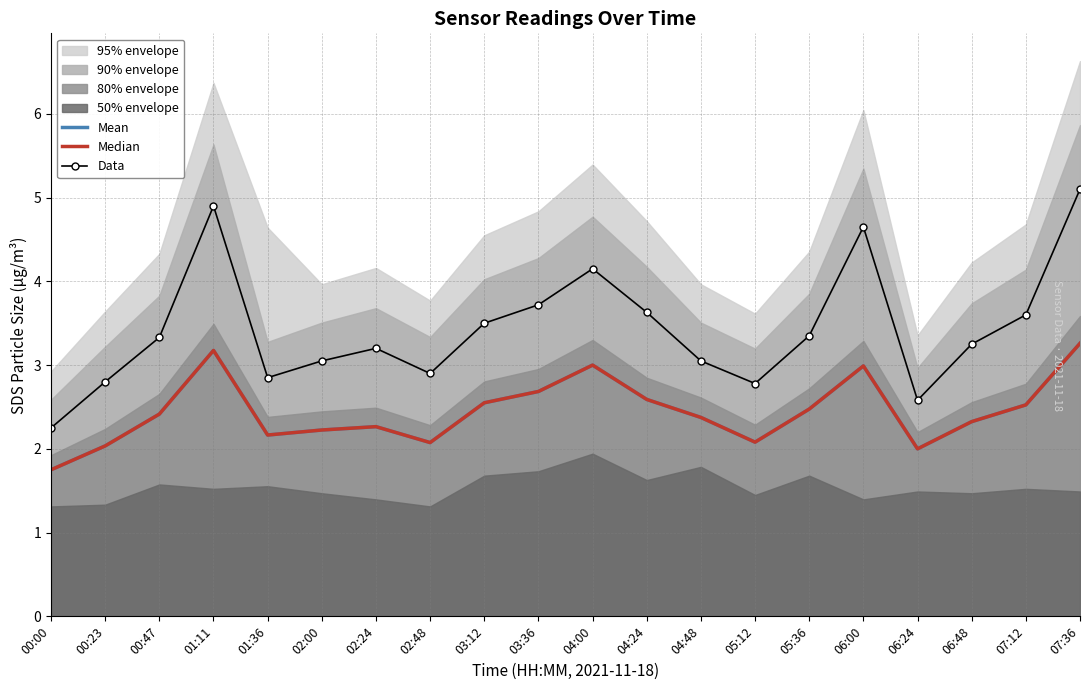

How many lines are shown in the chart?

3